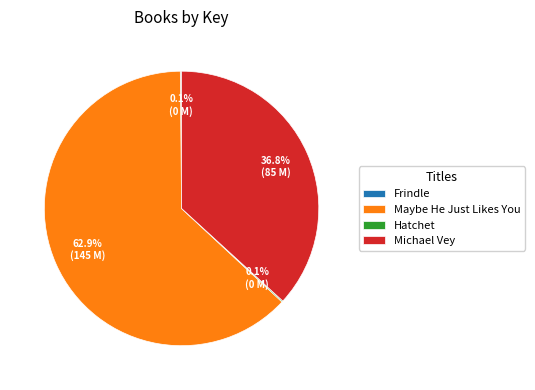

Which category accounts for the majority?

Maybe He Just Likes You